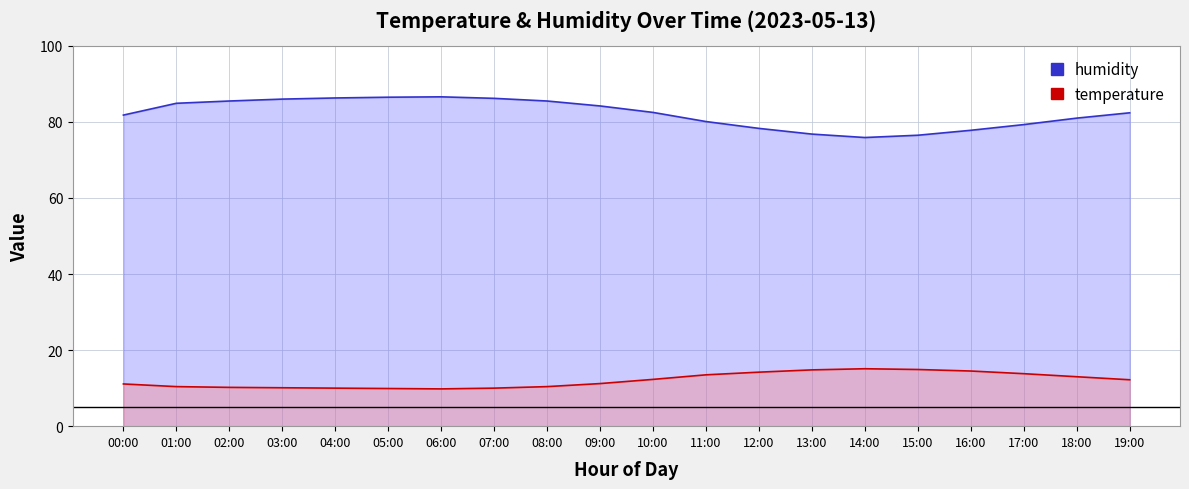

What is the spread (max minus min) of values at 03:00?

75.9